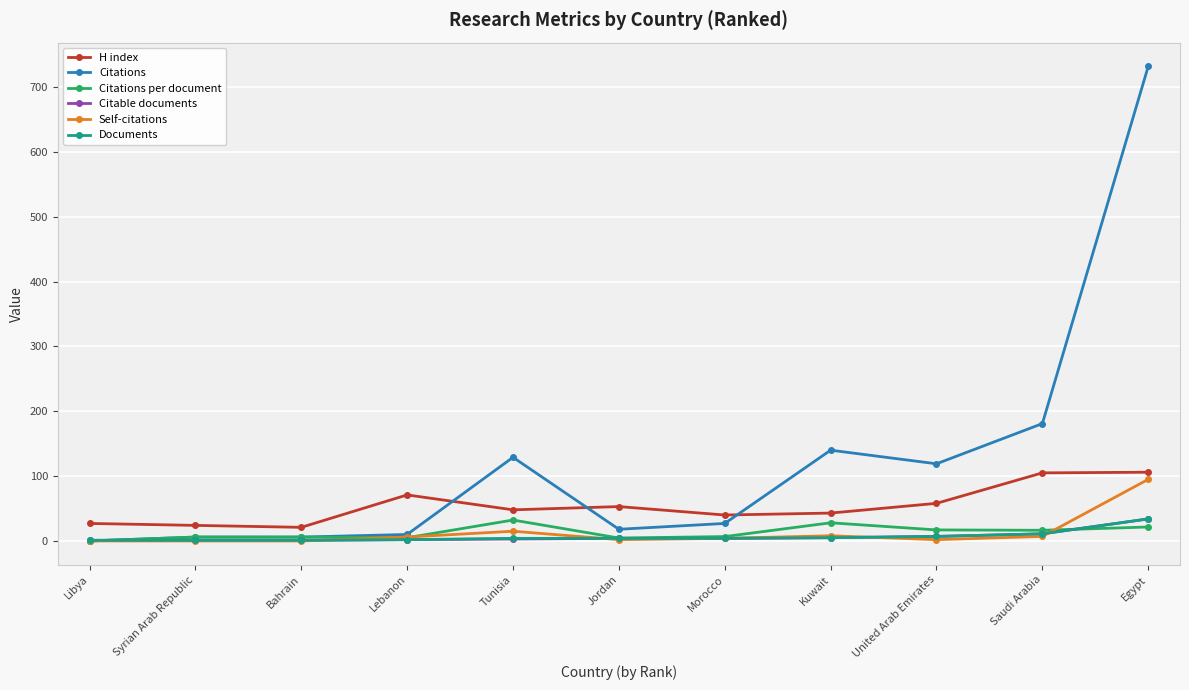

How many lines are shown in the chart?

6